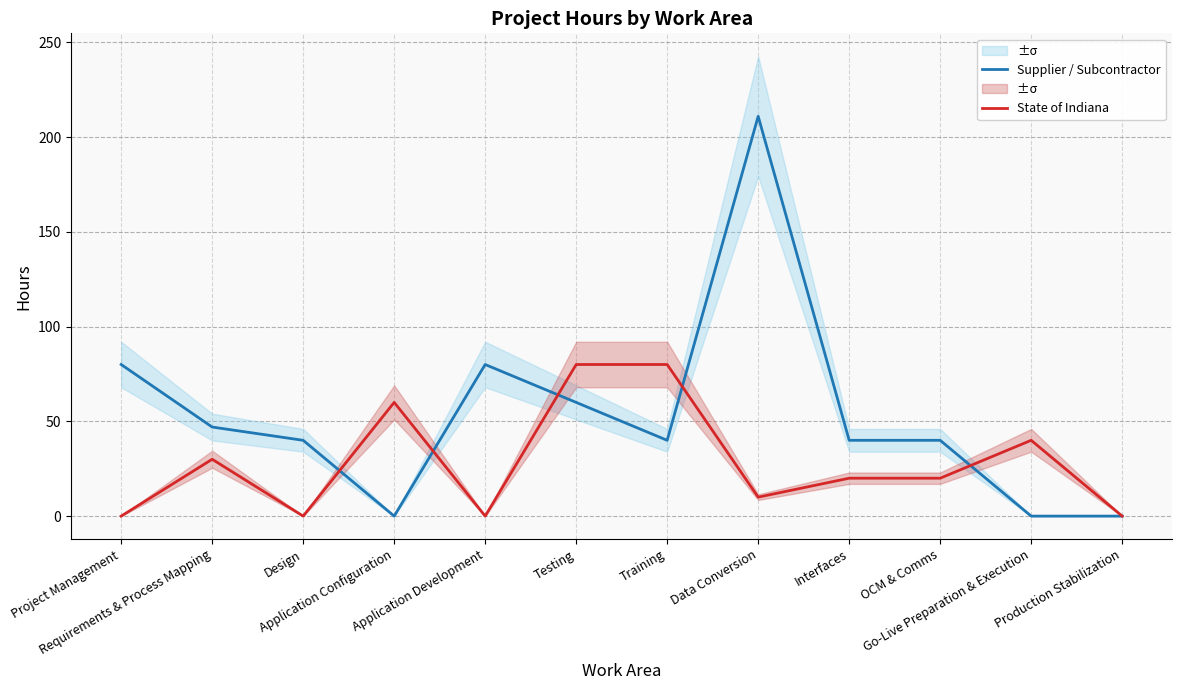

In State of Indiana, how many points are lower than both neighbors (excluding endpoints)?

3